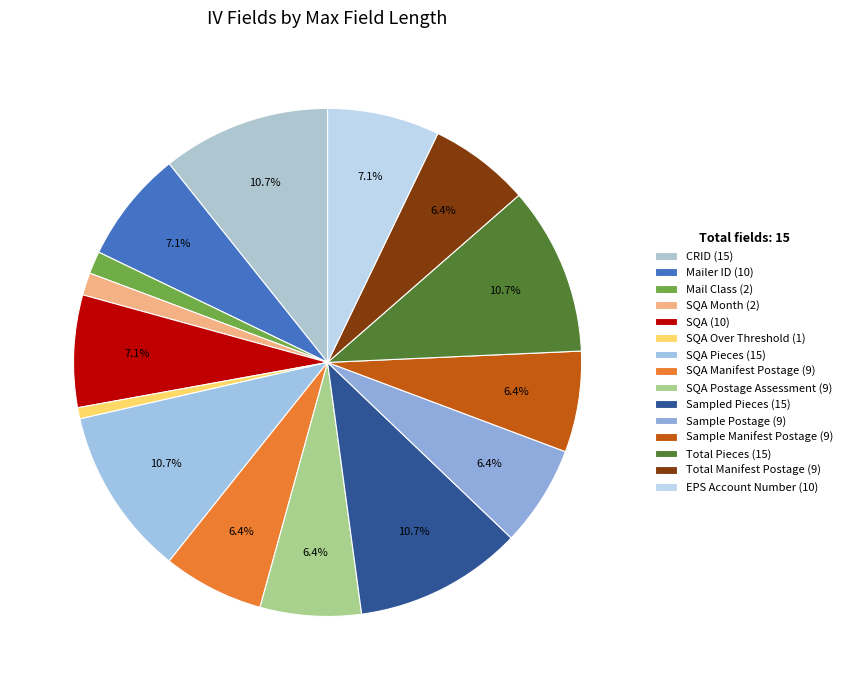

Which category has the smallest portion of the pie?

SQA Over Threshold (1)